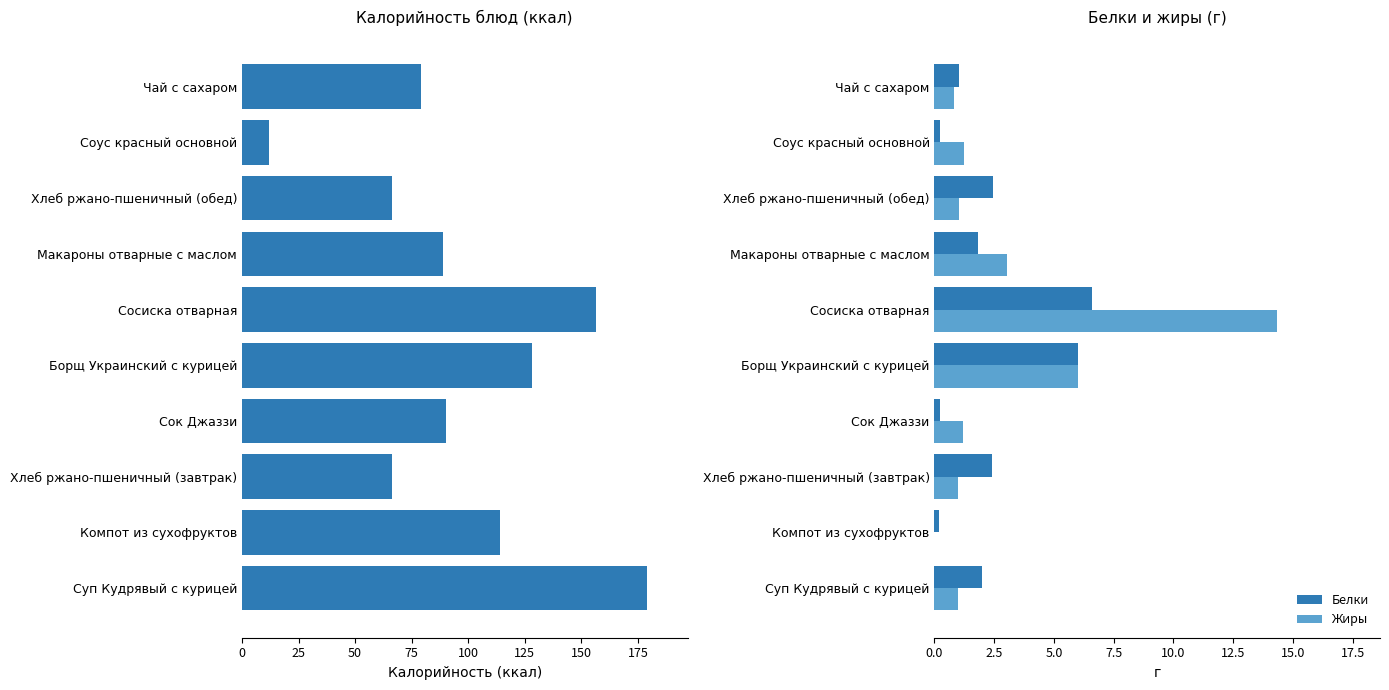

How many data points in Белки are less than 2?

5